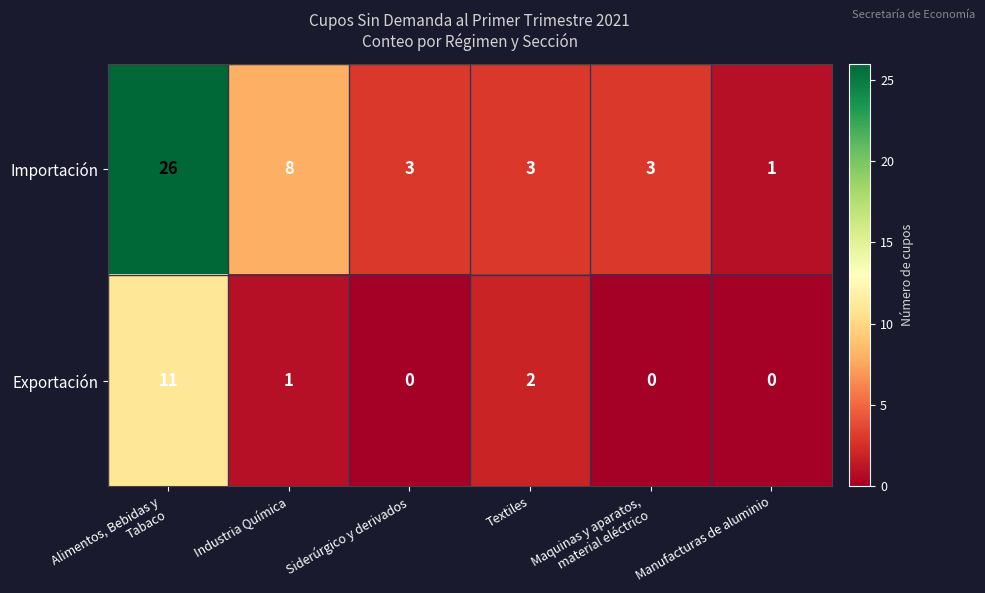

How many categories are shown in the chart?

6